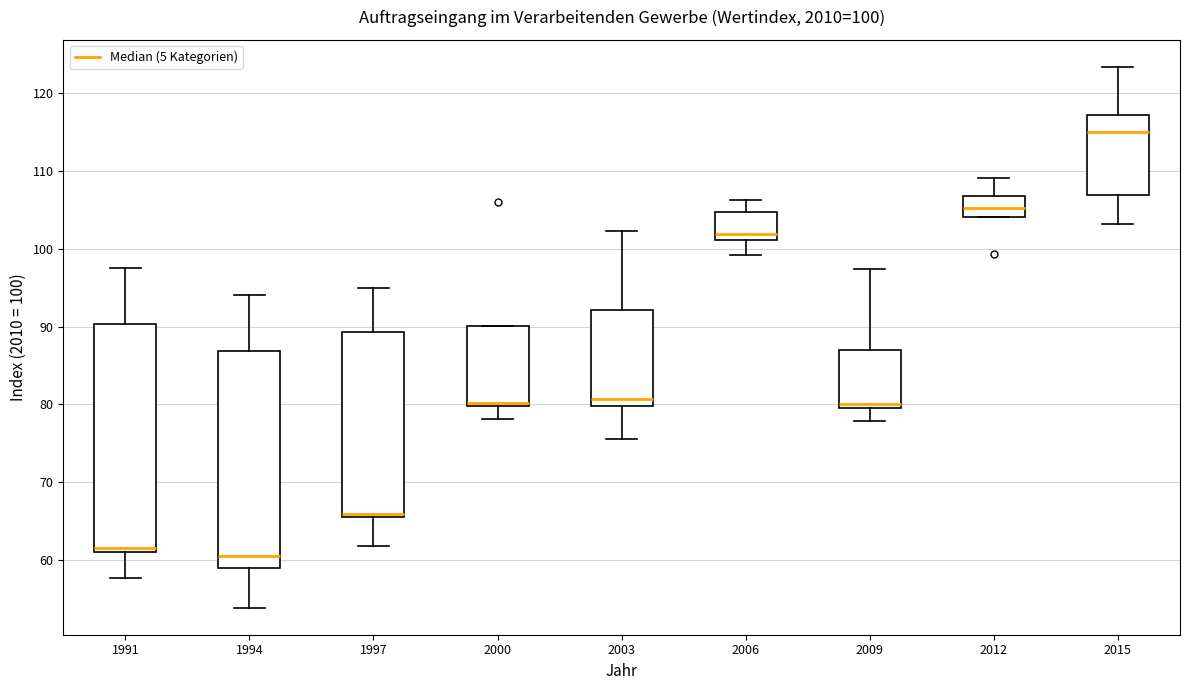

Which box's median line is the highest?

2015